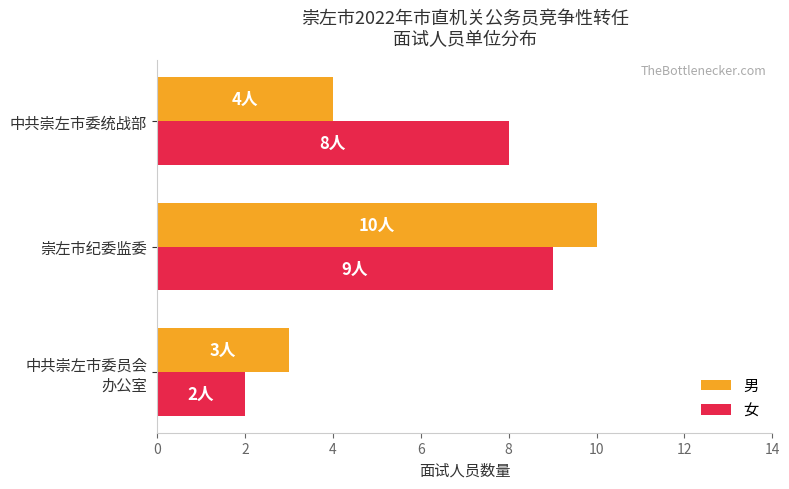

What is the difference between the maximum and second lowest values in the 男 series?

6